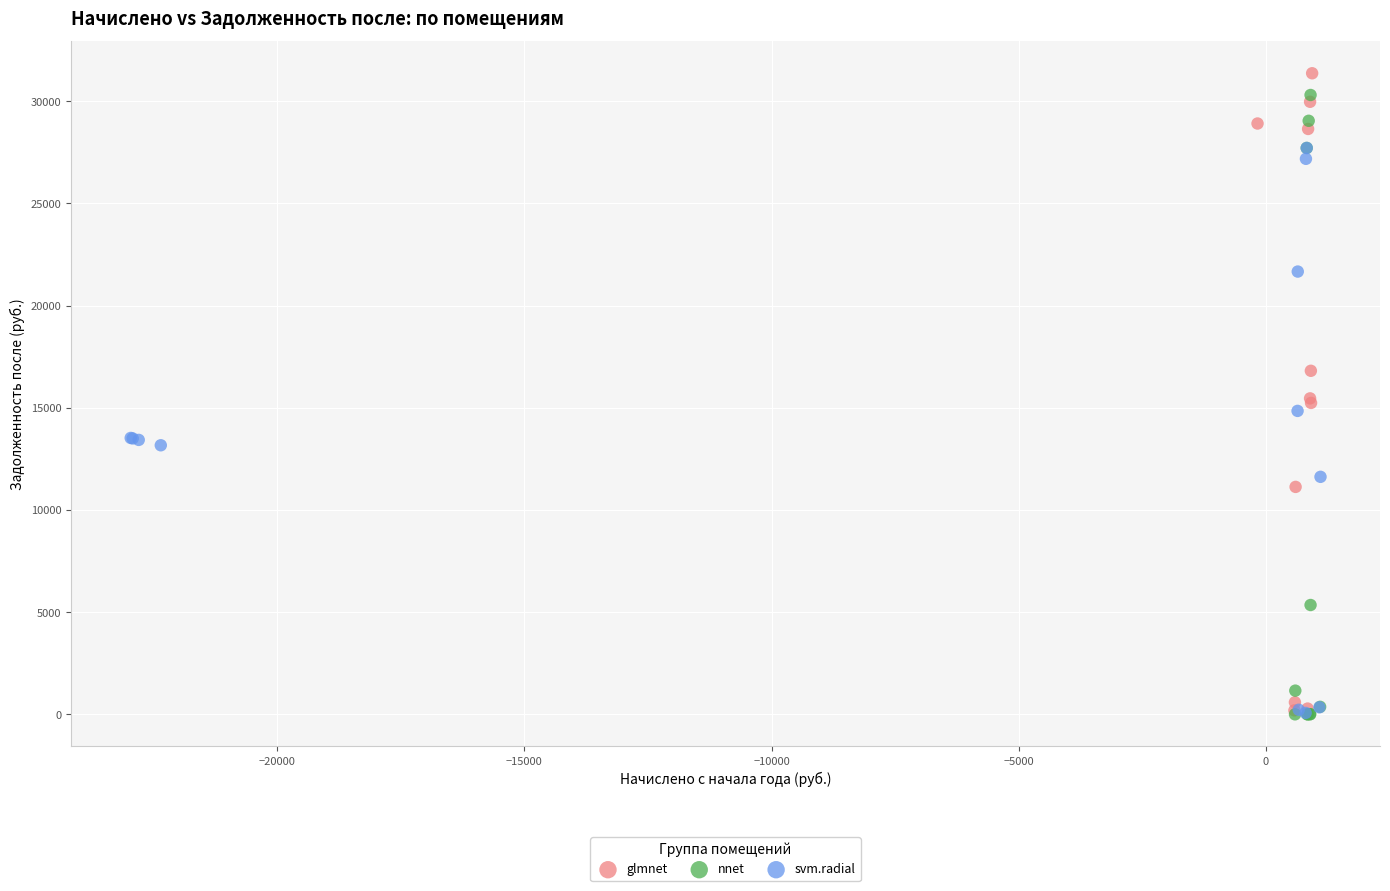

What are all the series names shown in the legend?

glmnet, nnet, svm.radial